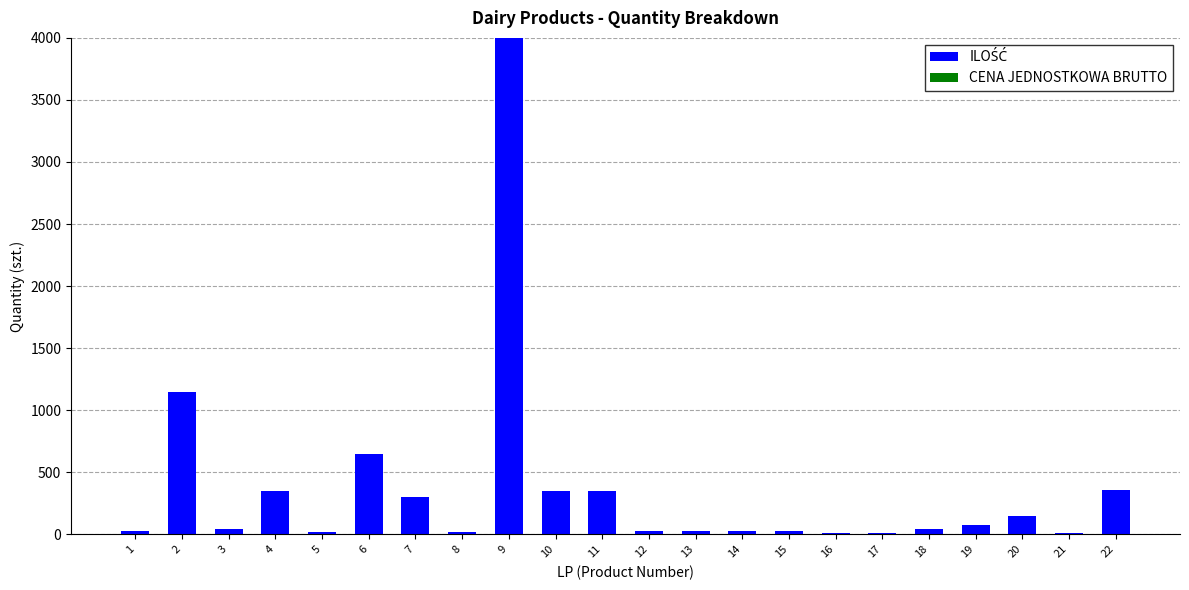

How many series are shown in this chart?

1